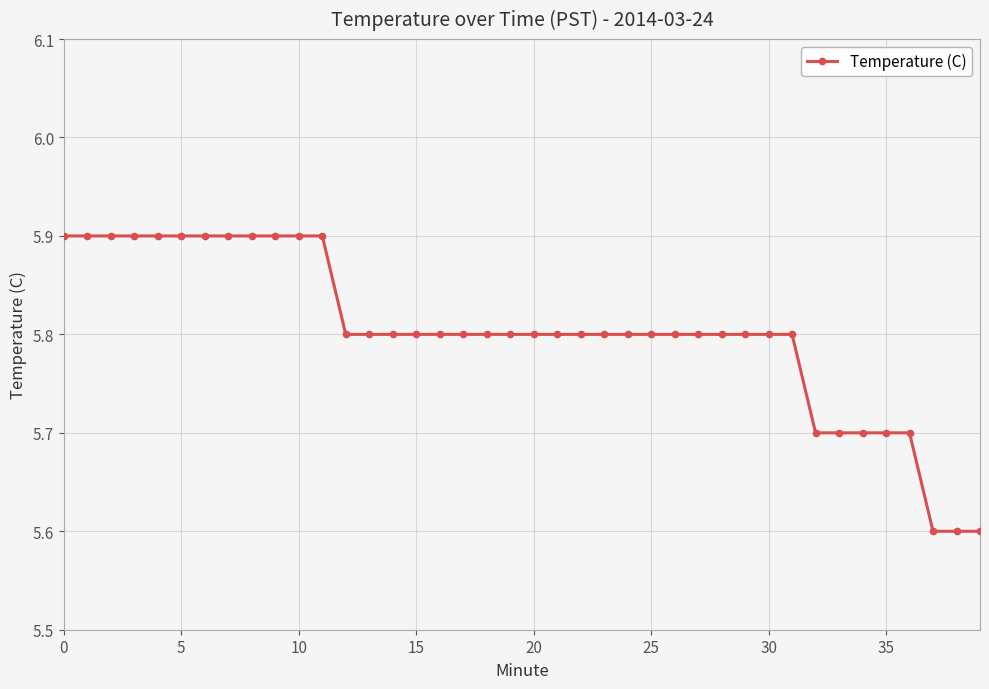

What is the value of the 21st point from the left?

5.8